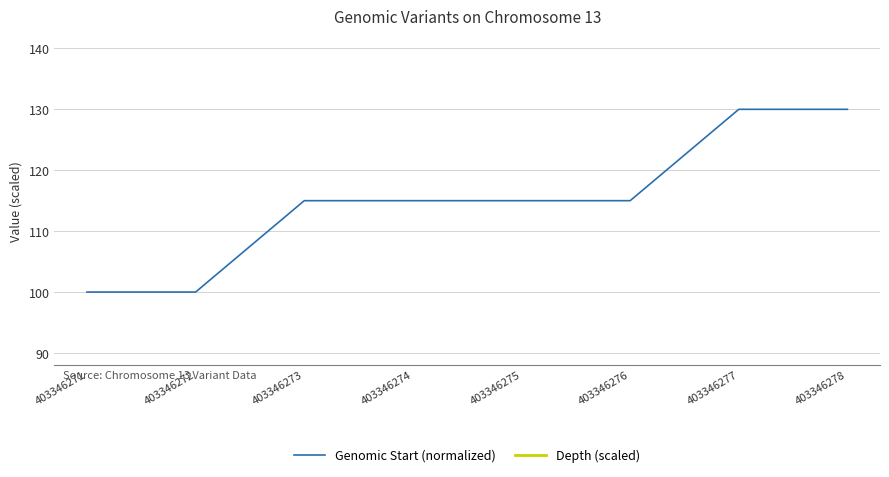

What is the maximum value for Depth (scaled)?

188